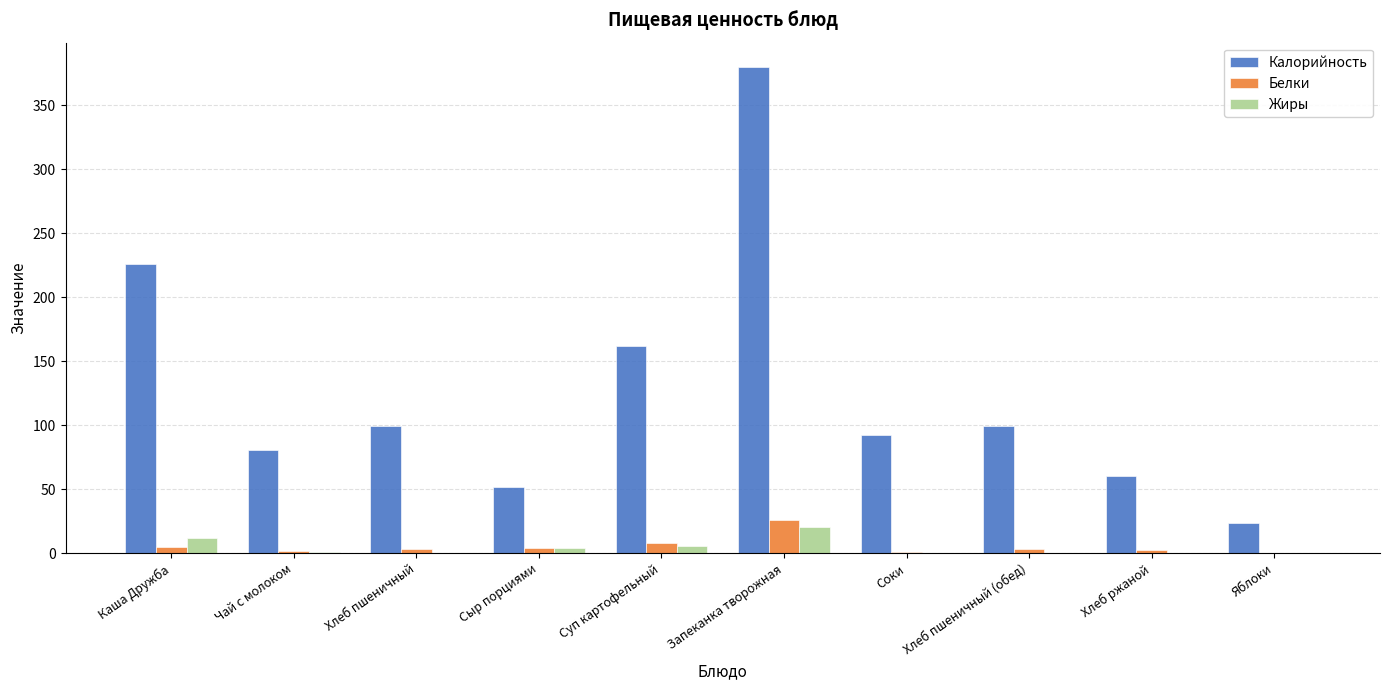

Which series has the largest range (max minus min)?

Калорийность